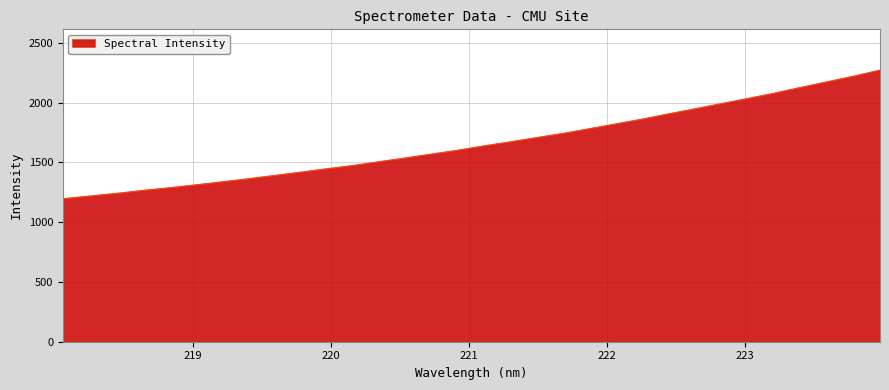

What is the maximum value shown in the chart?

2272.6